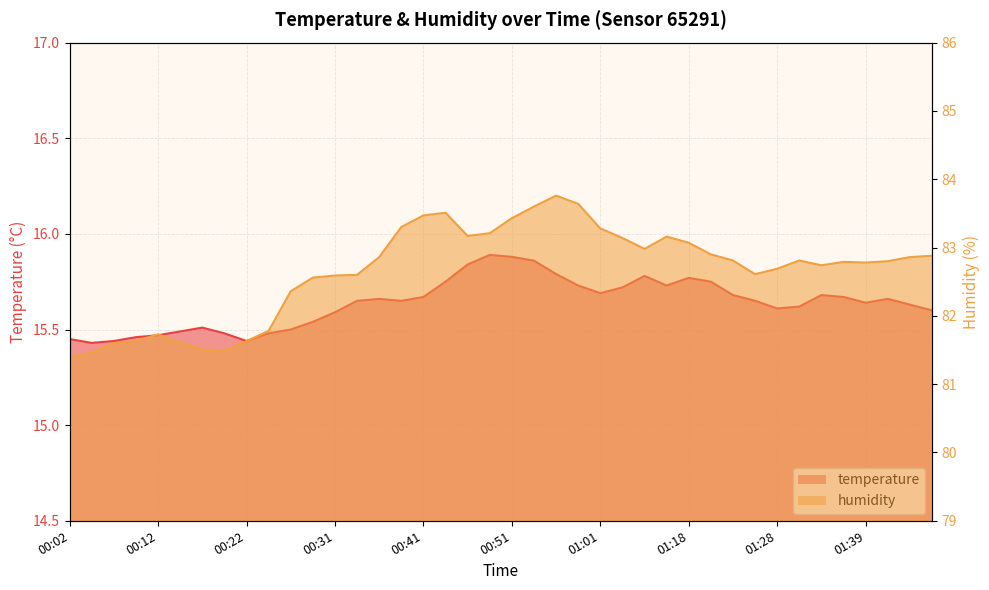

What are all the series names shown in the legend?

temperature, humidity